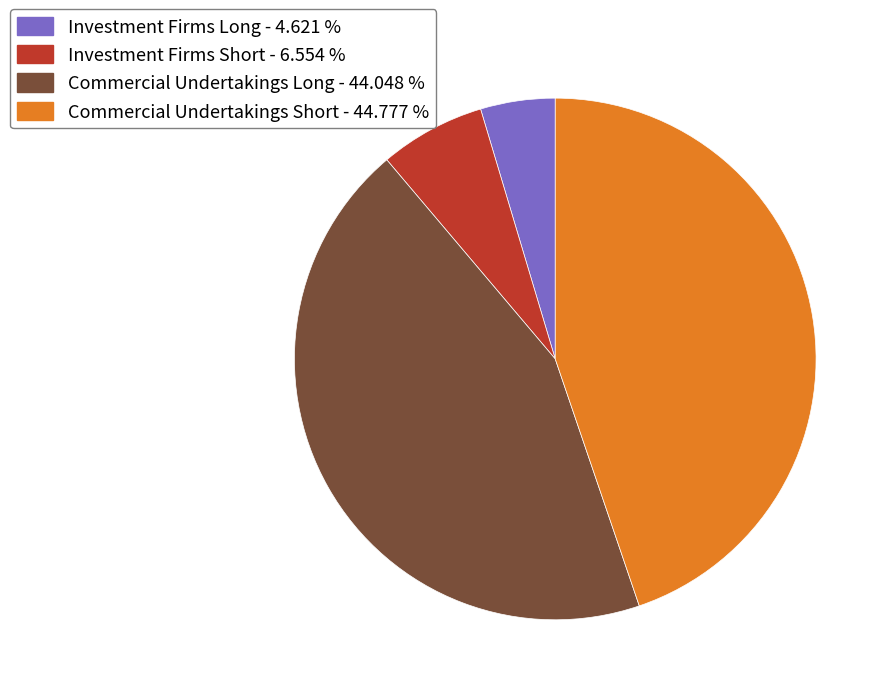

Rank the categories by value from highest to lowest.

Commercial Undertakings Short, Commercial Undertakings Long, Investment Firms Short, Investment Firms Long